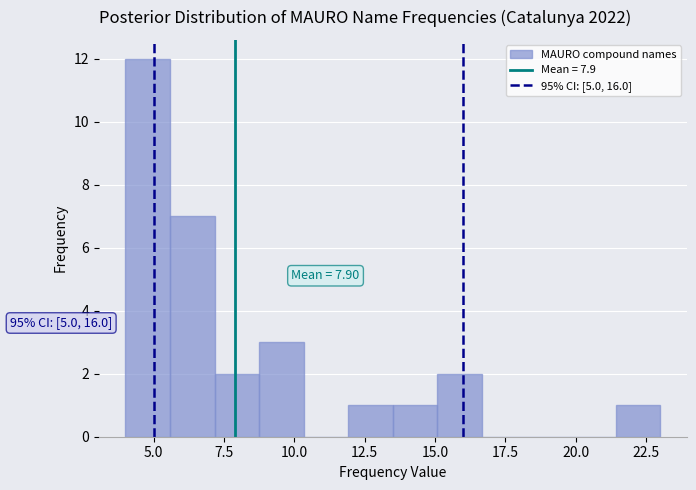

Read against the x-axis, roughly where is the centre of the tallest bar?

5.0